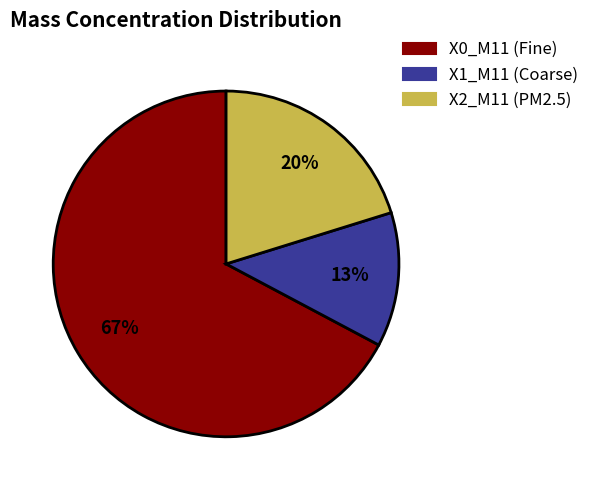

How many slices are in this pie chart?

3